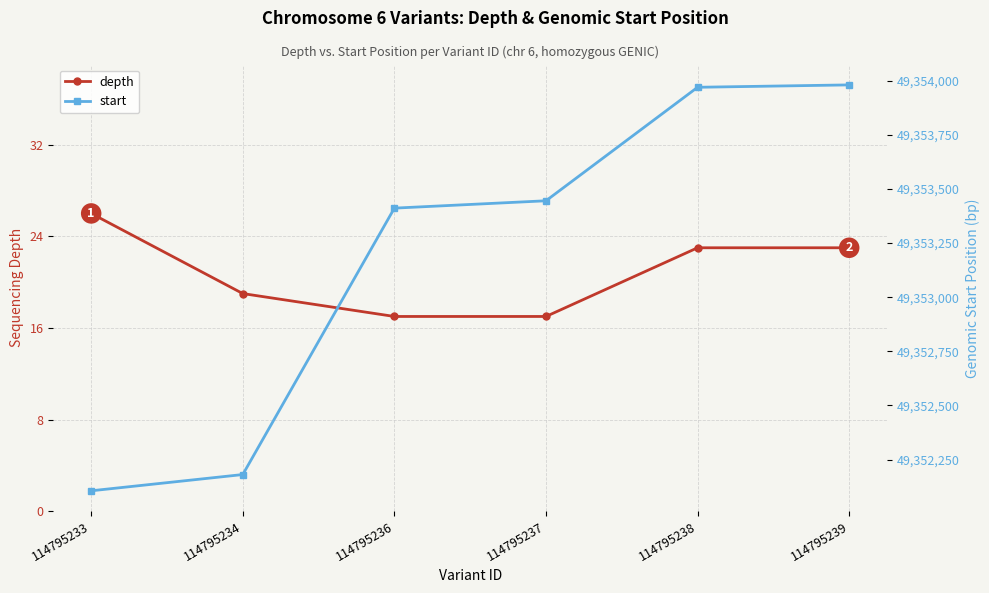

True or false: depth has more than 1 points higher than both neighbors.

False